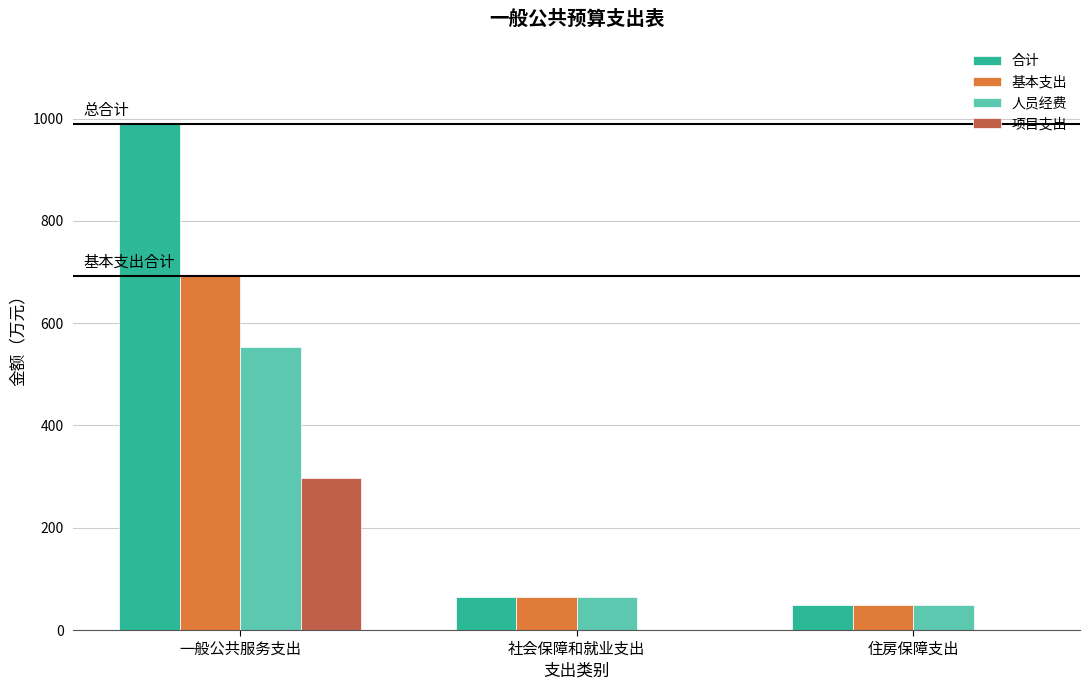

How many groups of bars are there?

3